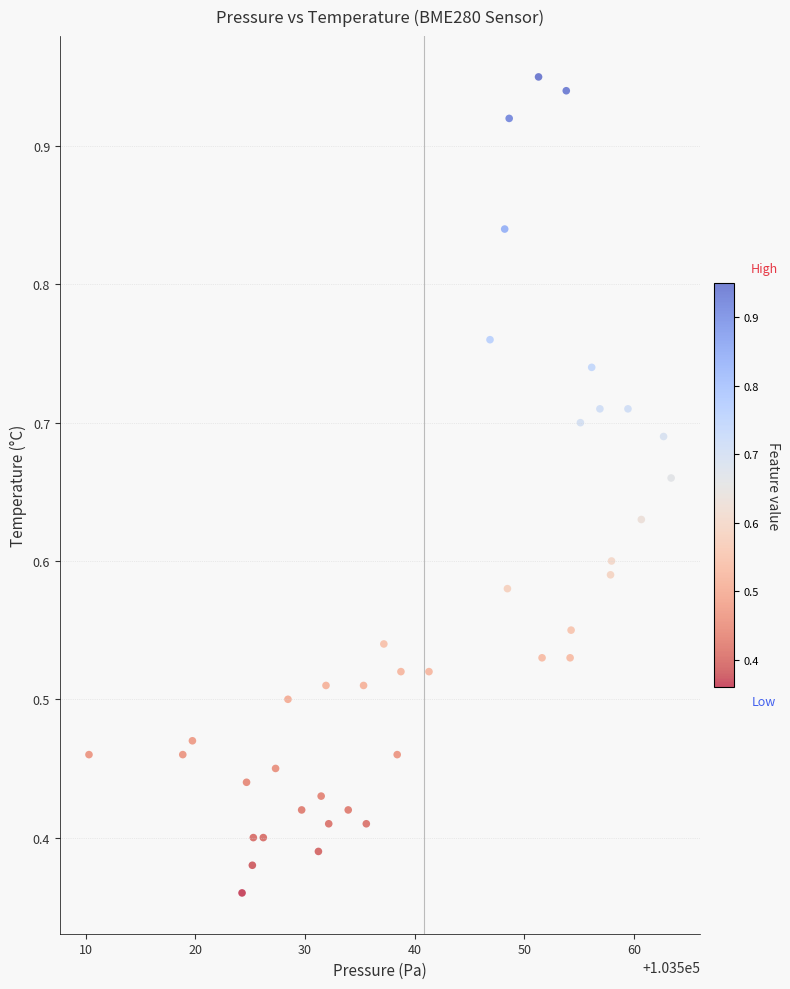

What is the range of X values (max minus min)?

53.1